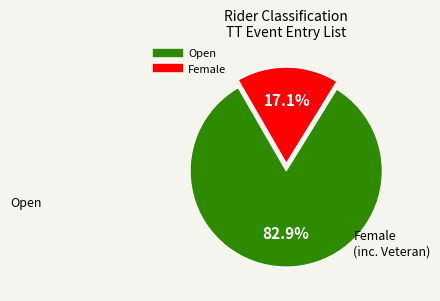

What percentage is the Female slice, to the nearest percent?

17%